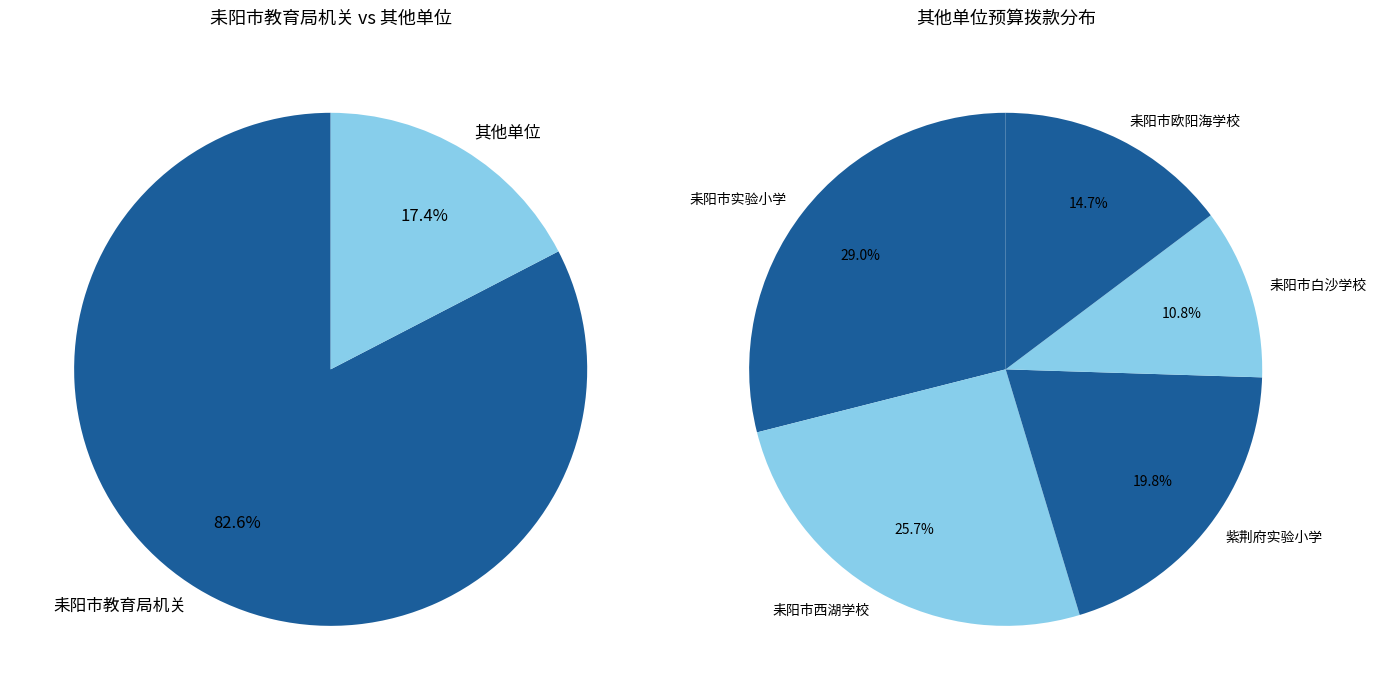

Combined, do 耒阳市白沙学校 and 耒阳市特殊学校 account for over 50%?

No